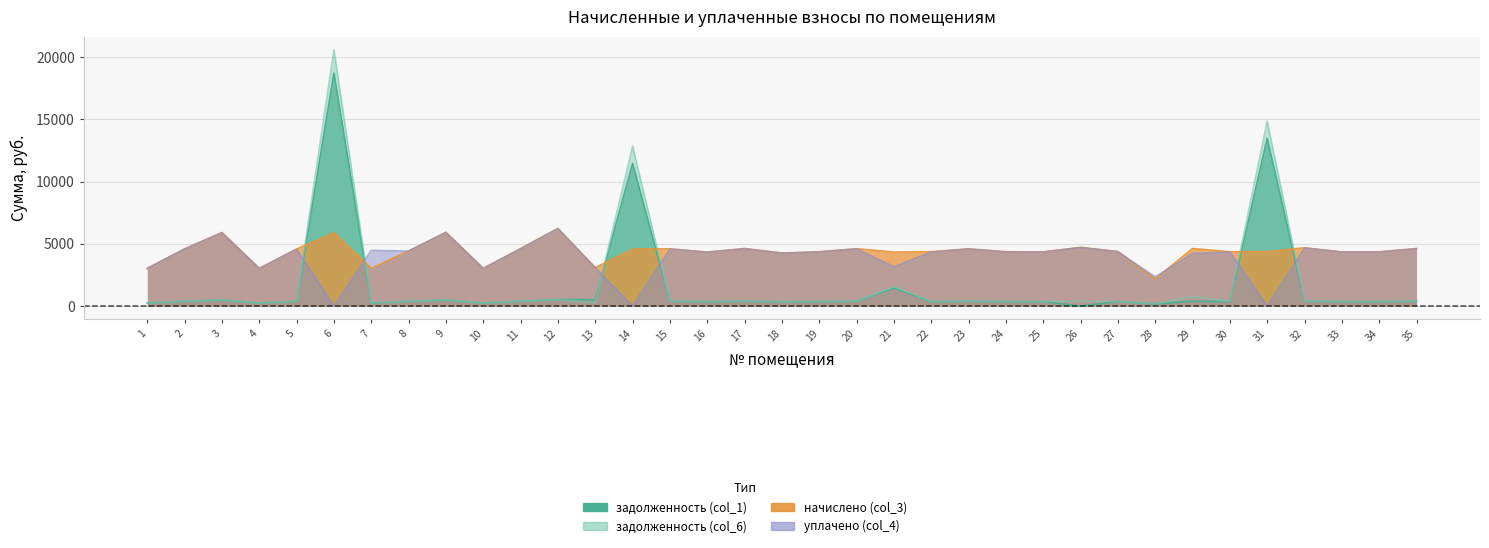

Reading left to right, transcribe all the data shown in this chart.

задолженность (col_1): 252.7	383.0	492.5	252.7	381.6	18722.6	252.7	379.4	493.9	252.7	384.5	527.9	514.1	11454.2	383.0	361.4	385.2	355.0	363.6	383.8	1450.2	363.6	383.0	363.6	362.9	0.0	368.1	175.3	385.2	363.6	13472.4	390.2	362.2	362.9	385.2
задолженность (col_6): 252.7	383.0	492.5	252.7	381.6	20600.1	252.7	379.4	493.9	252.7	384.5	519.8	257.0	12845.1	383.0	361.4	385.2	355.0	363.6	383.8	1557.2	363.6	383.0	363.6	362.9	393.1	365.0	181.4	770.4	363.6	14855.1	390.2	362.2	362.9	385.2
начислено (col_3): 3032.6	4596.5	5909.8	3032.6	4579.2	5901.1	3032.6	4428.1	5927.0	3032.6	4613.8	6238.1	3084.5	4570.6	4596.5	4337.3	4622.4	4259.5	4363.2	4605.1	4337.3	4363.2	4596.5	4363.2	4354.6	4717.4	4380.5	2177.3	4622.4	4363.2	4371.8	4682.9	4345.9	4354.6	4622.4
уплачено (col_4): 3022.1	4580.5	5889.2	3022.1	4563.3	0.0	4475.2	4417.1	5906.5	3022.1	4597.7	6224.4	3073.8	0.0	4580.5	4322.2	4606.4	4244.7	4348.1	4589.1	3153.6	4337.7	4580.5	4348.1	4339.4	4701.1	4368.3	2343.6	4221.1	4348.1	0.0	4666.6	4330.8	4339.4	4606.4